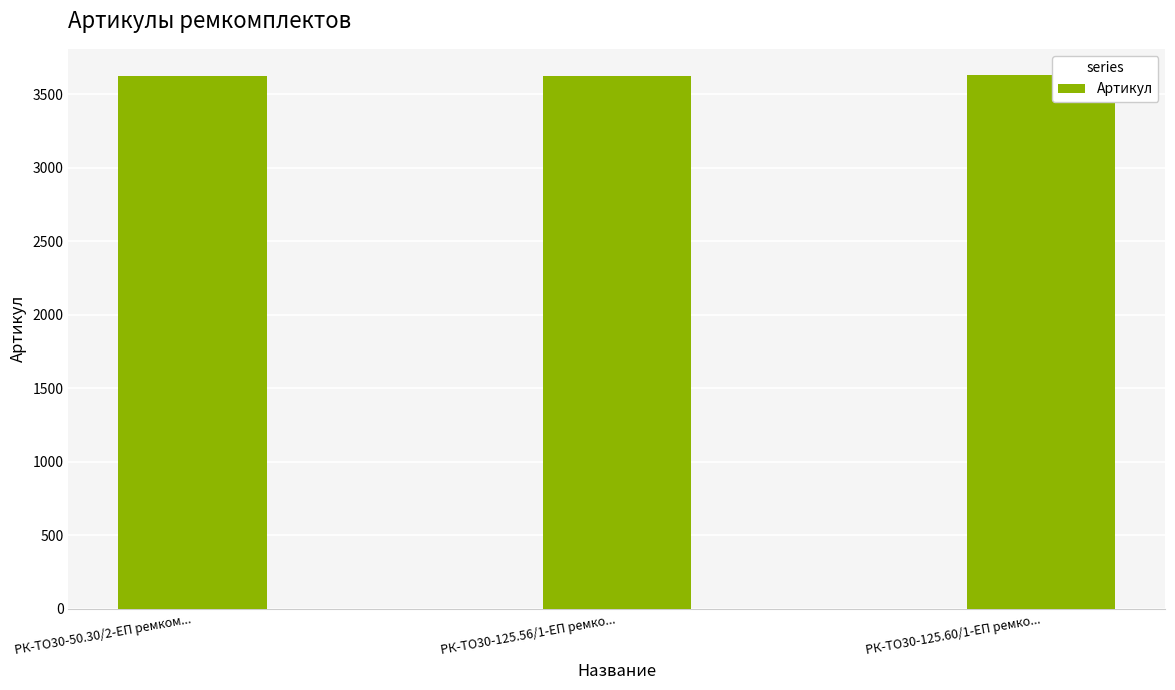

How many bars are there in total?

3